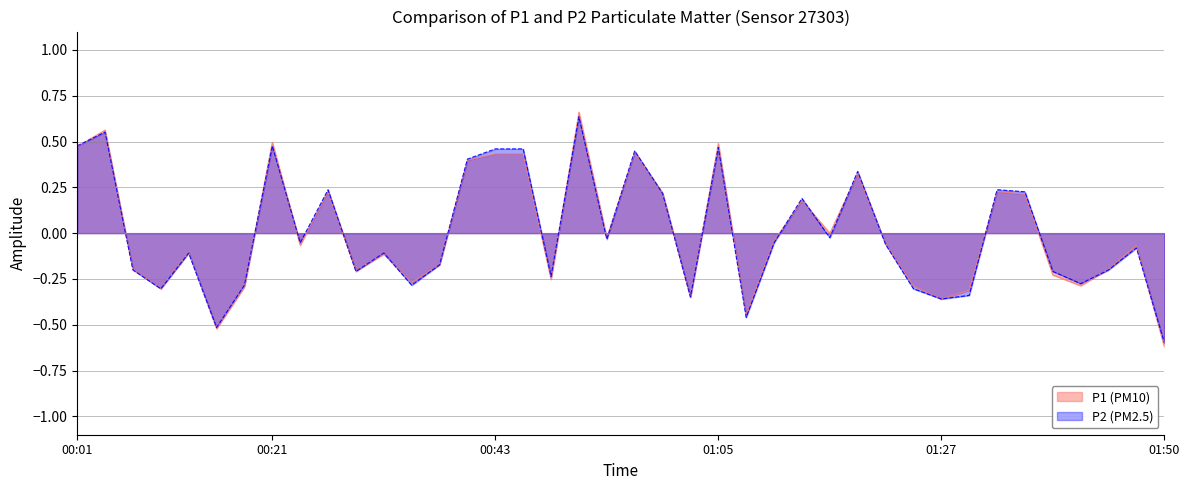

Does the chart have visible grid lines?

Yes